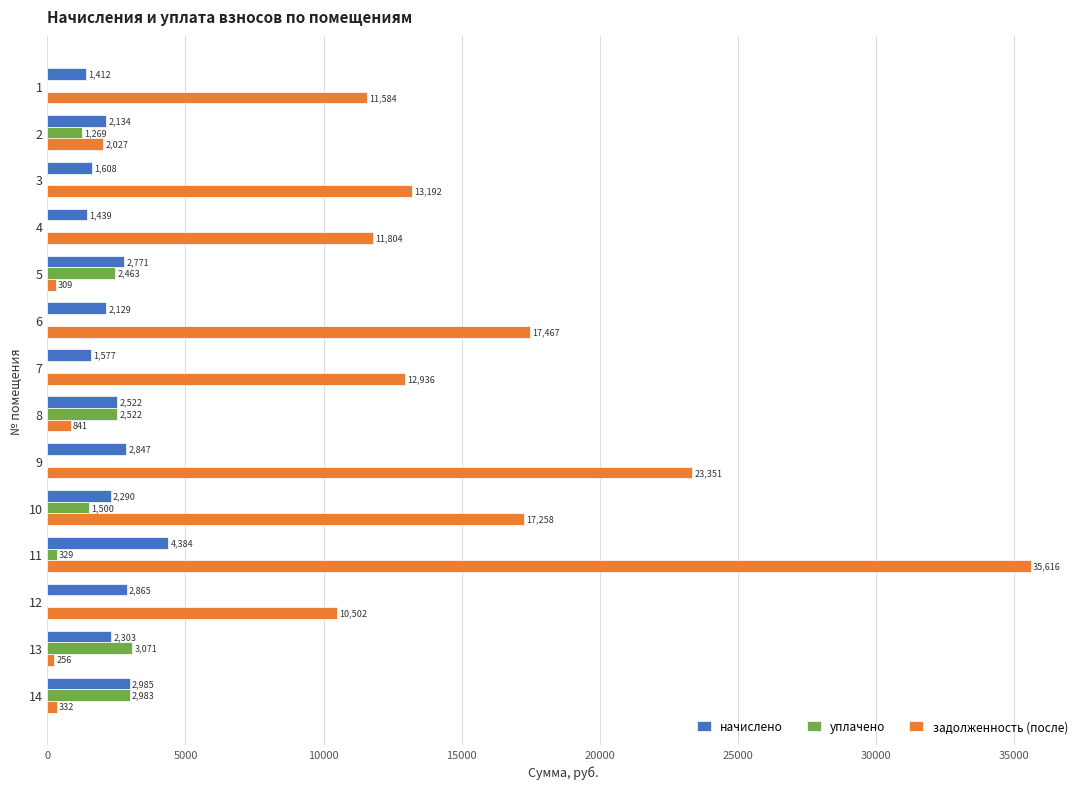

The задолженность (после) series shows 17257.6 at 10. True or false?

True